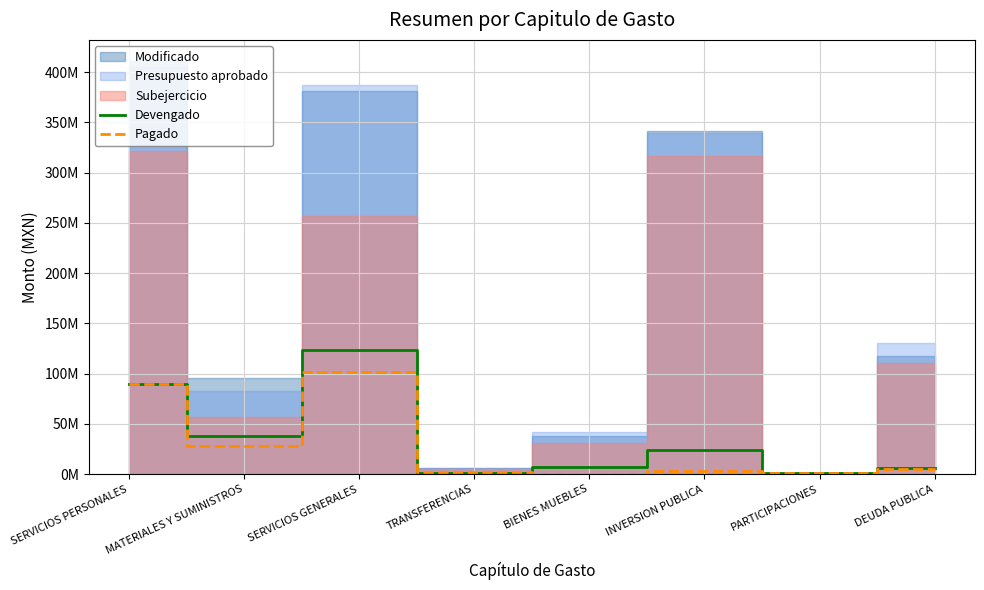

What is the average value of the Pagado series?

29077996.2